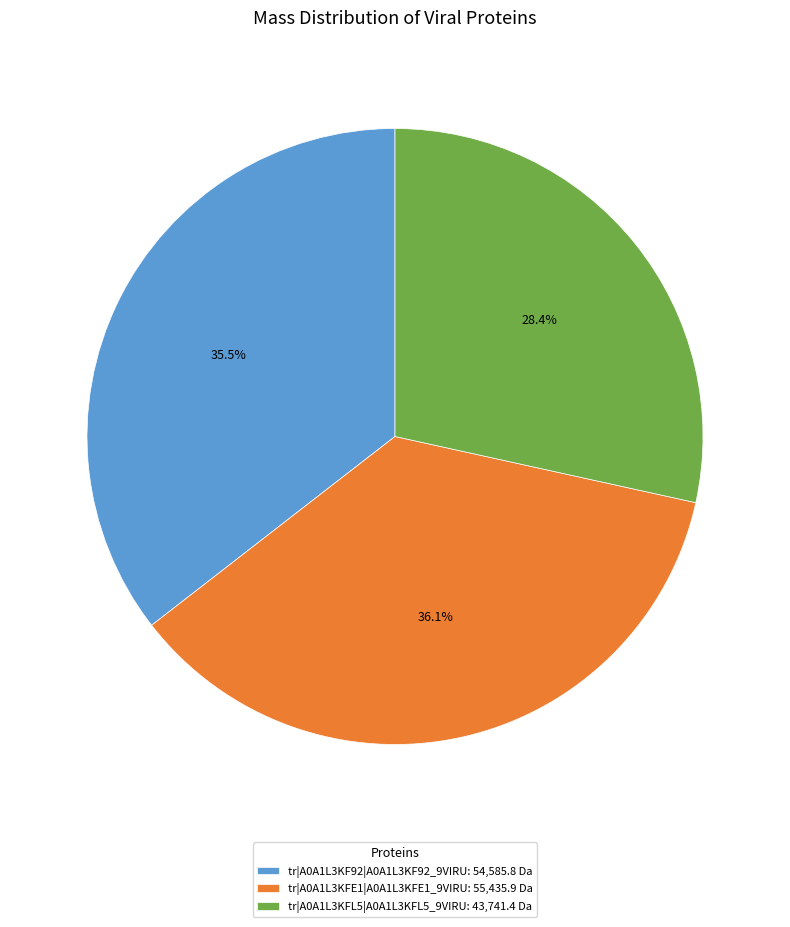

Which has a higher value, tr|A0A1L3KFL5|A0A1L3KFL5_9VIRU or tr|A0A1L3KFE1|A0A1L3KFE1_9VIRU?

tr|A0A1L3KFE1|A0A1L3KFE1_9VIRU